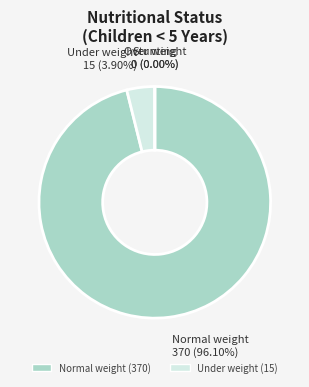

To the nearest percent, what is the combined percentage of Normal weight and Stunting?

96%